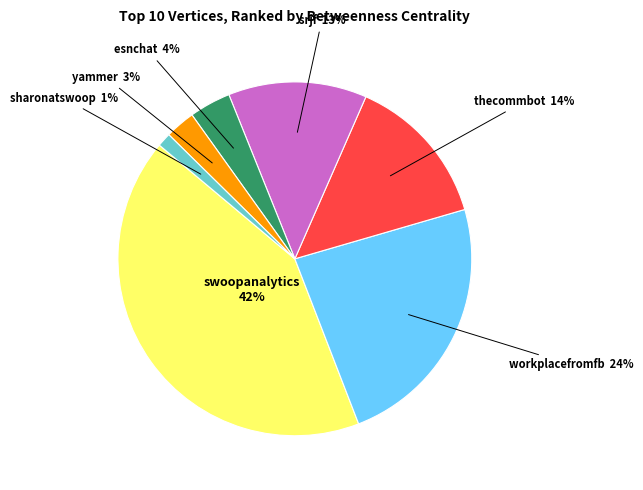

The esnchat slice represents 4% of the pie. True or false?

True